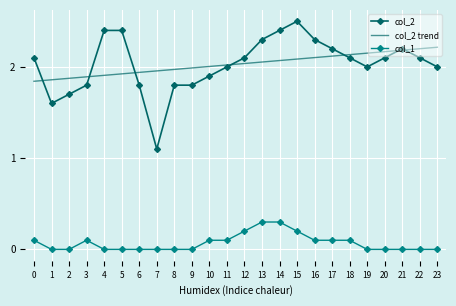

Which series has the widest spread of values?

col_2